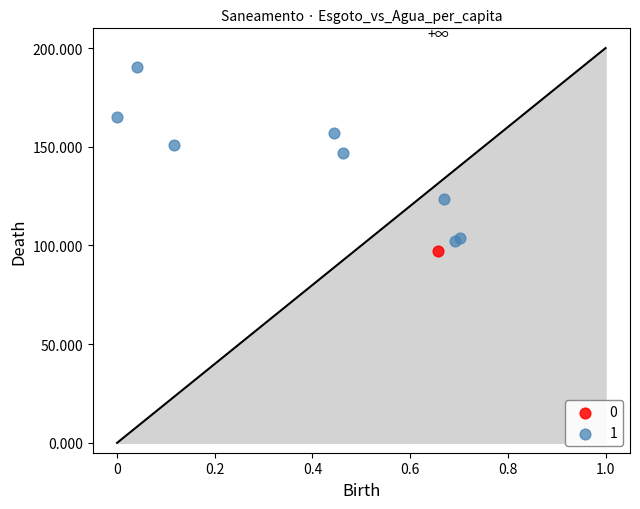

Which series contains the lowest Y value?

0